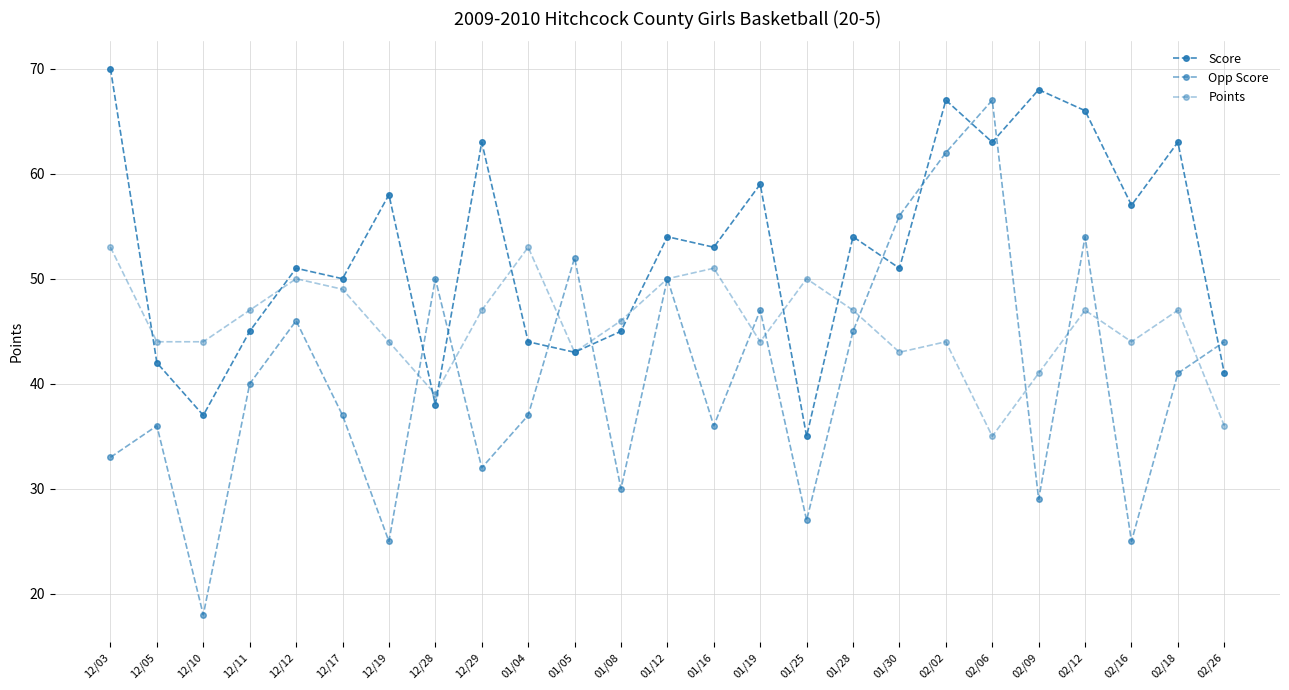

Does the chart have visible grid lines?

Yes